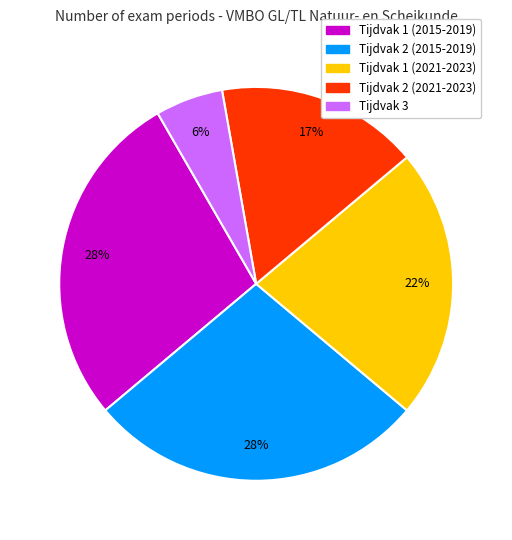

To the nearest percent, what is the difference between the largest and smallest slice percentages?

22%